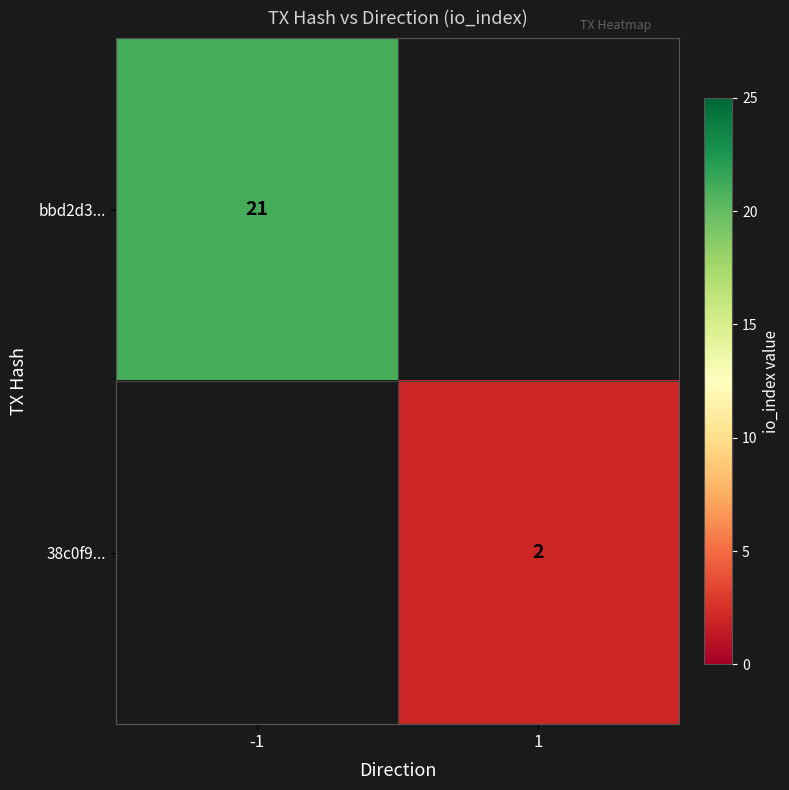

True or false: 38c0f9... has a value of 3 at 1.

False